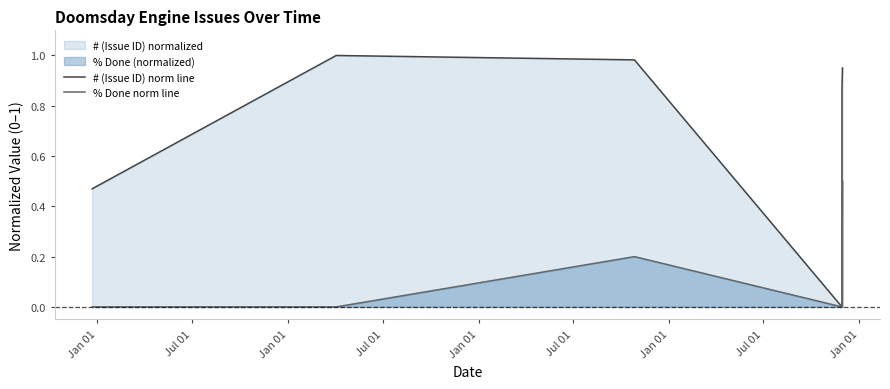

How many data points does each series have?

6